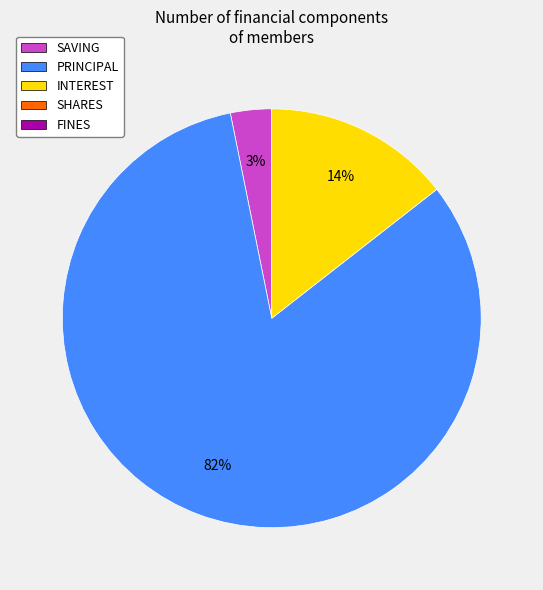

Count the number of slices in the pie.

3